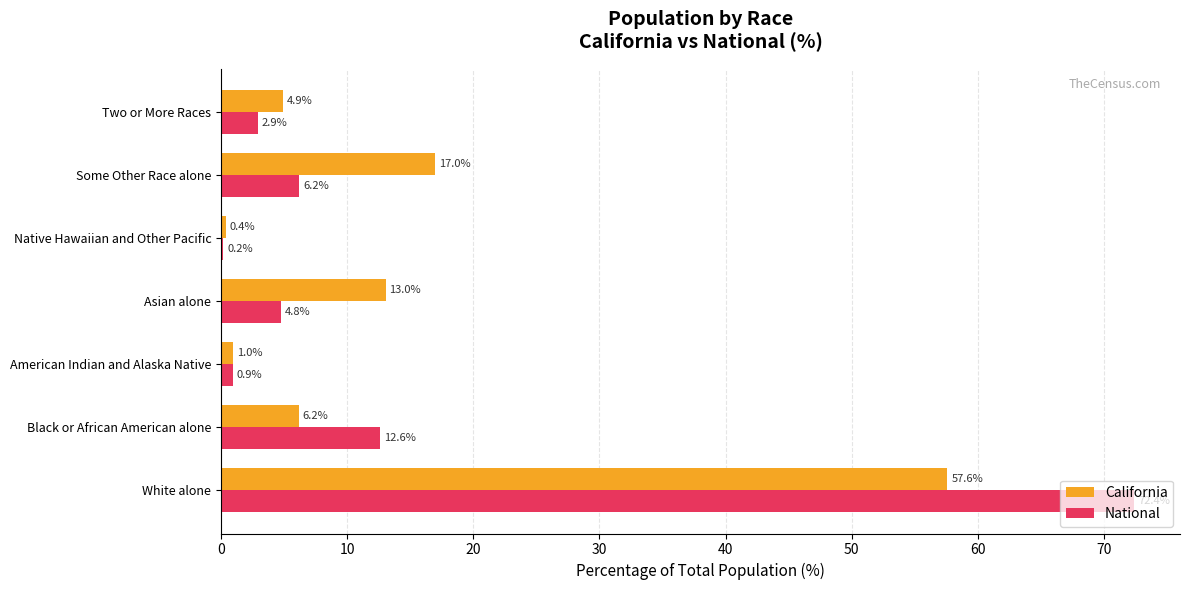

What is the sum of the National values at American Indian and Alaska Native and Asian alone?

5.7